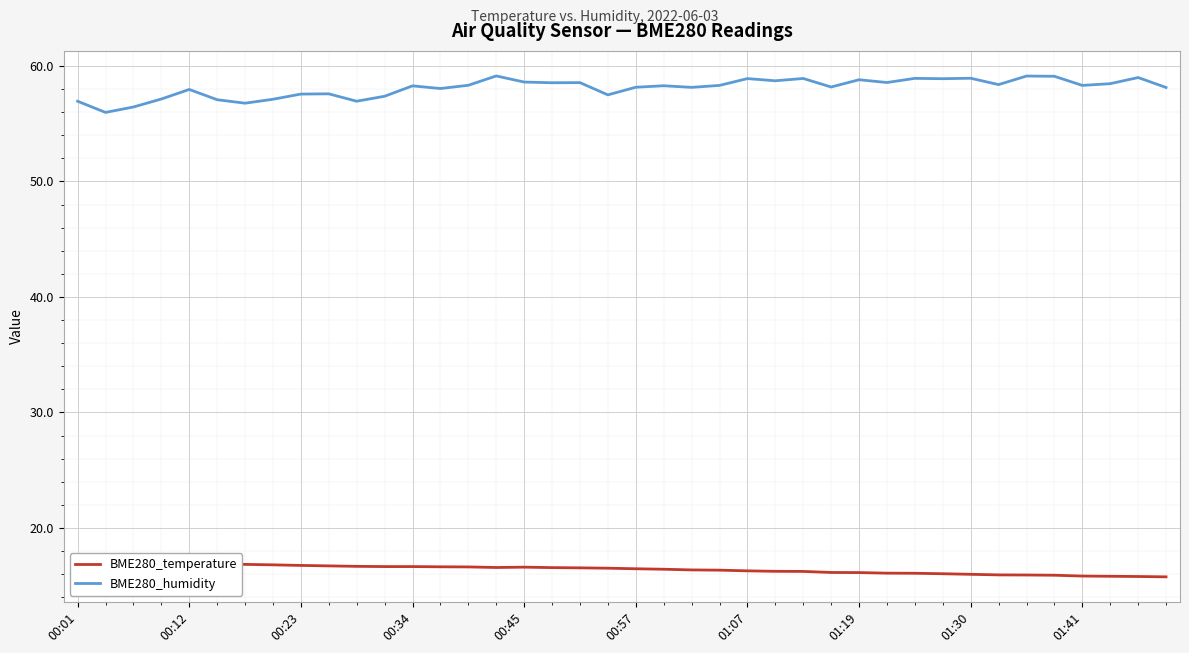

What is the lowest value of the BME280_humidity series?

56.0